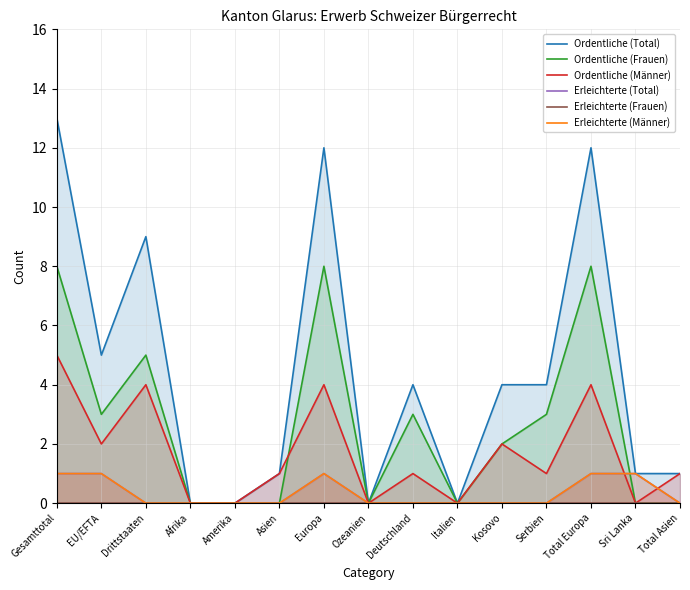

Which series ends up on top after the final intersection of Ordentliche (Männer) and Erleichterte (Männer)?

Ordentliche (Männer)